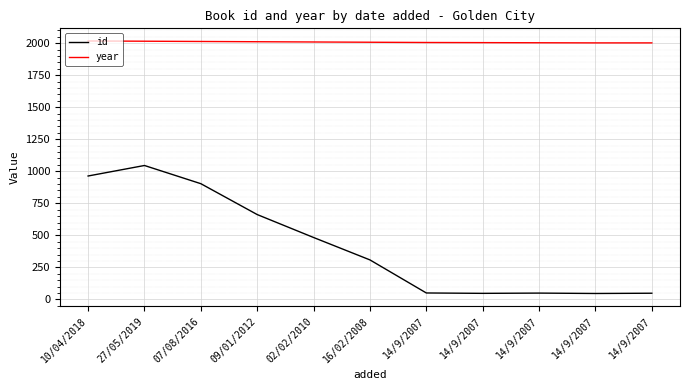

What is the sum of the year values at 14/9/2007 and 07/08/2016?

4015